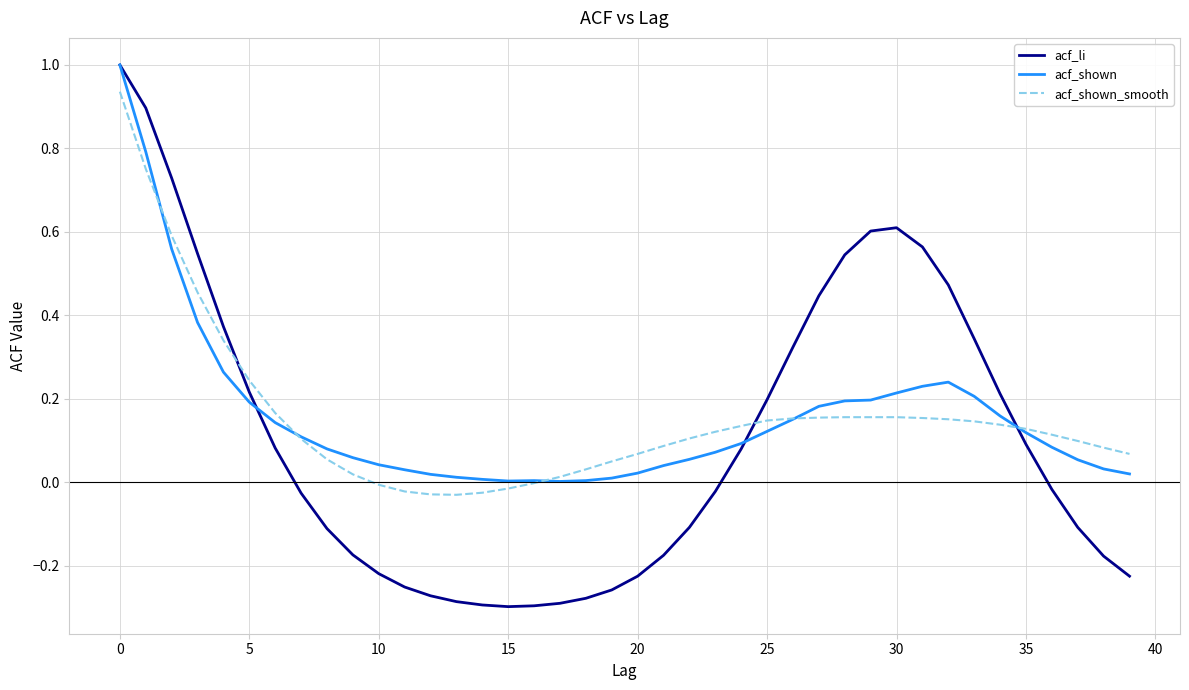

How many categories are shown in the chart?

40